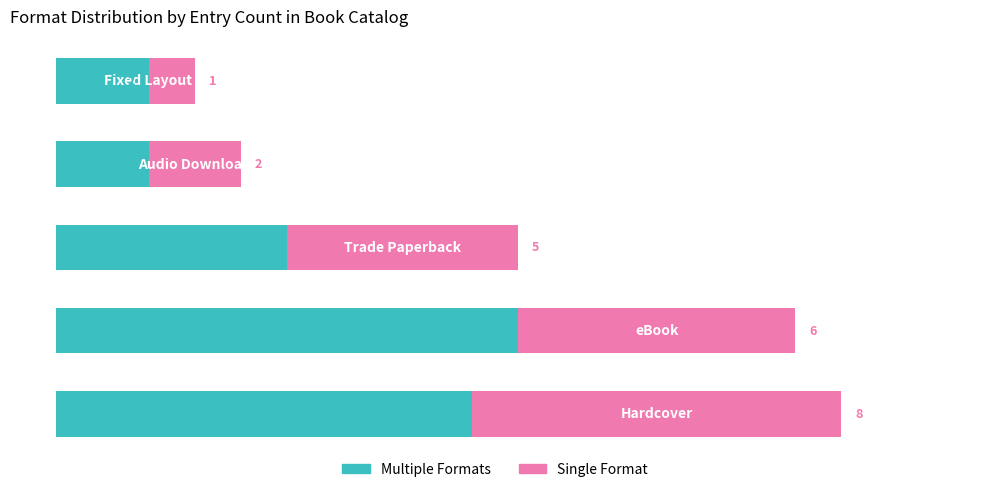

What is the difference between the maximum and minimum values in the Multiple Formats series?

8